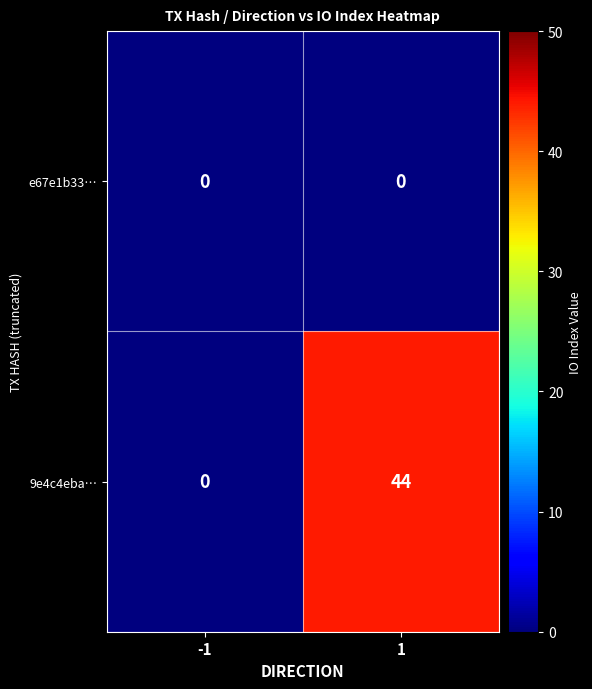

What is the difference between the 9e4c4eba… values at -1 and 1?

44